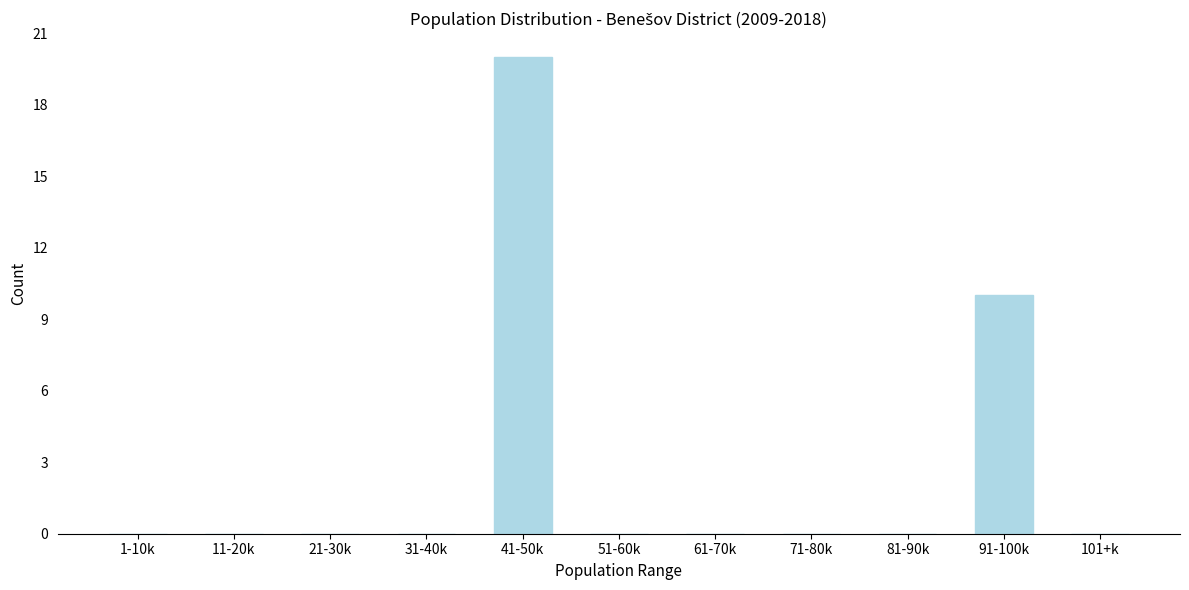

Reading right to left, list all the values displayed in this chart.

101+k=0	91-100k=10	81-90k=0	71-80k=0	61-70k=0	51-60k=0	41-50k=20	31-40k=0	21-30k=0	11-20k=0	1-10k=0